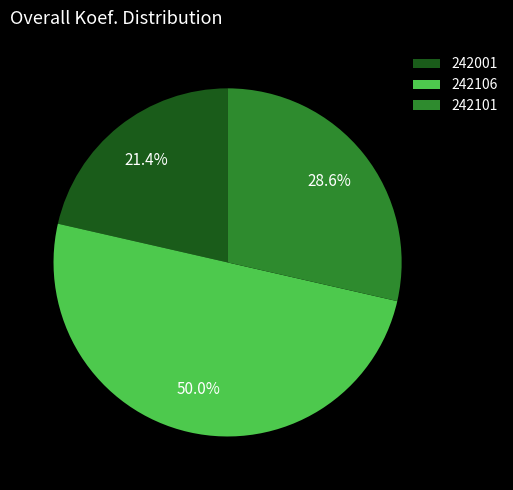

What percentage is the 242001 slice, to the nearest percent?

21%